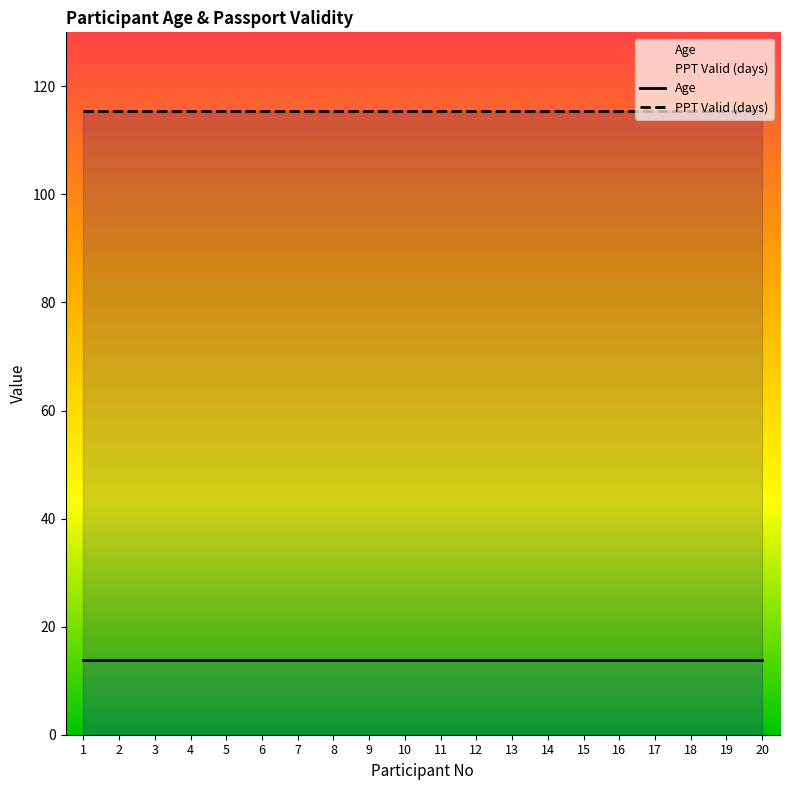

What is the total value across all series at 18?

129.2